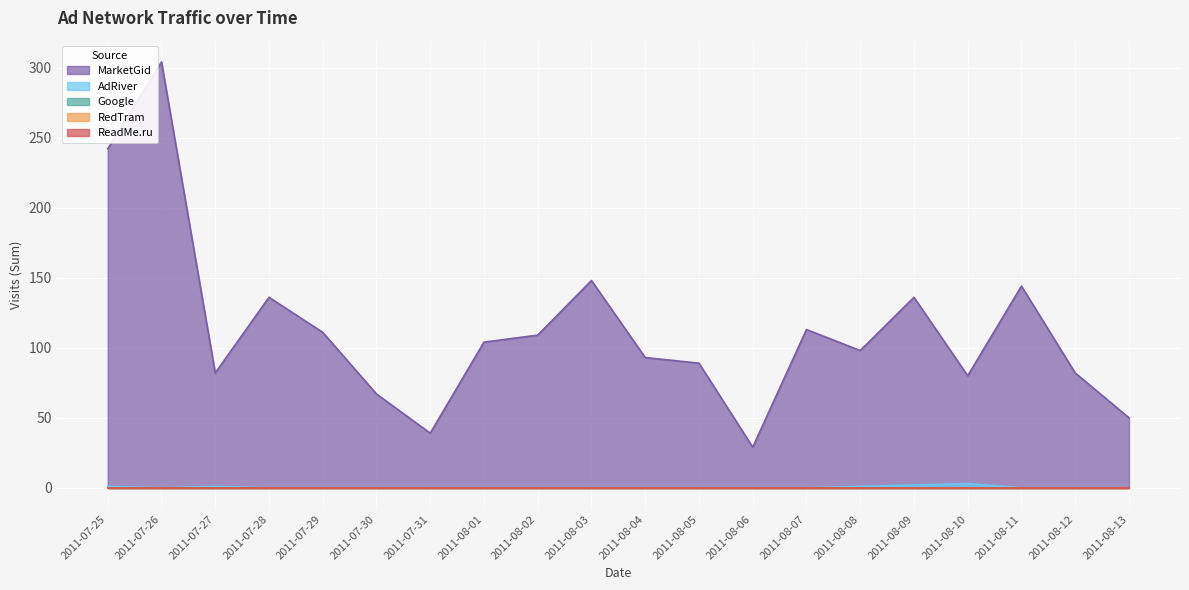

List the labels in order of AdRiver value, smallest first.

2011-07-26, 2011-07-28, 2011-07-29, 2011-07-30, 2011-07-31, 2011-08-01, 2011-08-02, 2011-08-03, 2011-08-04, 2011-08-05, 2011-08-06, 2011-08-07, 2011-08-11, 2011-08-12, 2011-08-13, 2011-07-25, 2011-07-27, 2011-08-08, 2011-08-09, 2011-08-10